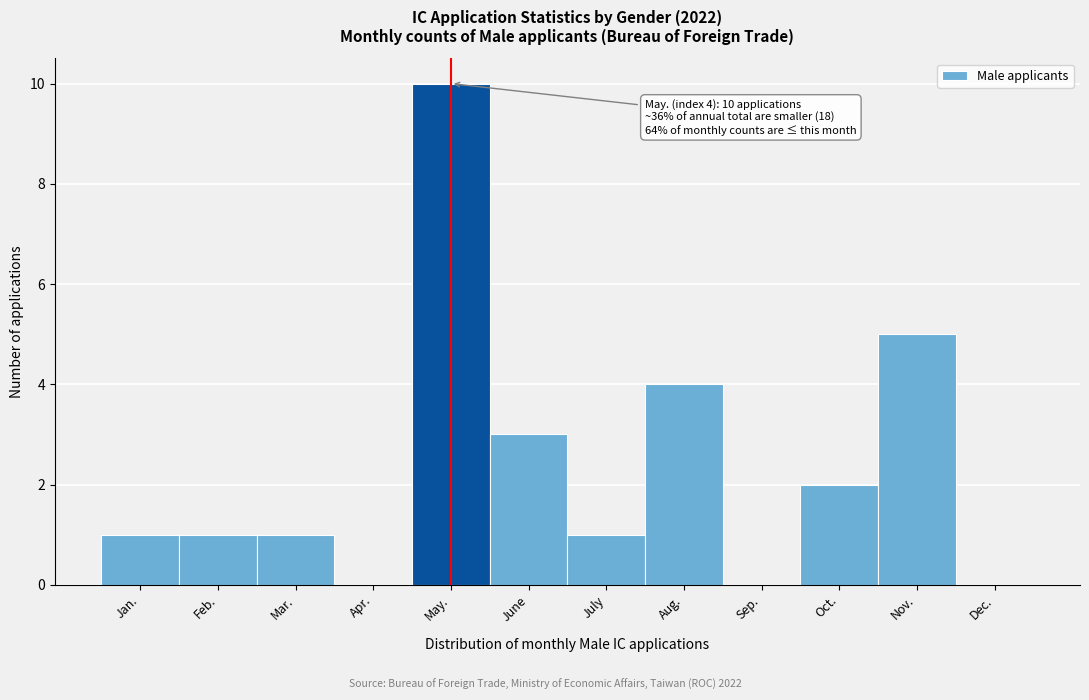

Reading left to right, what are all the values shown in this chart?

Jan.=1	Feb.=1	Mar.=1	Apr.=0	May.=10	June=3	July=1	Aug.=4	Sep.=0	Oct.=2	Nov.=5	Dec.=0